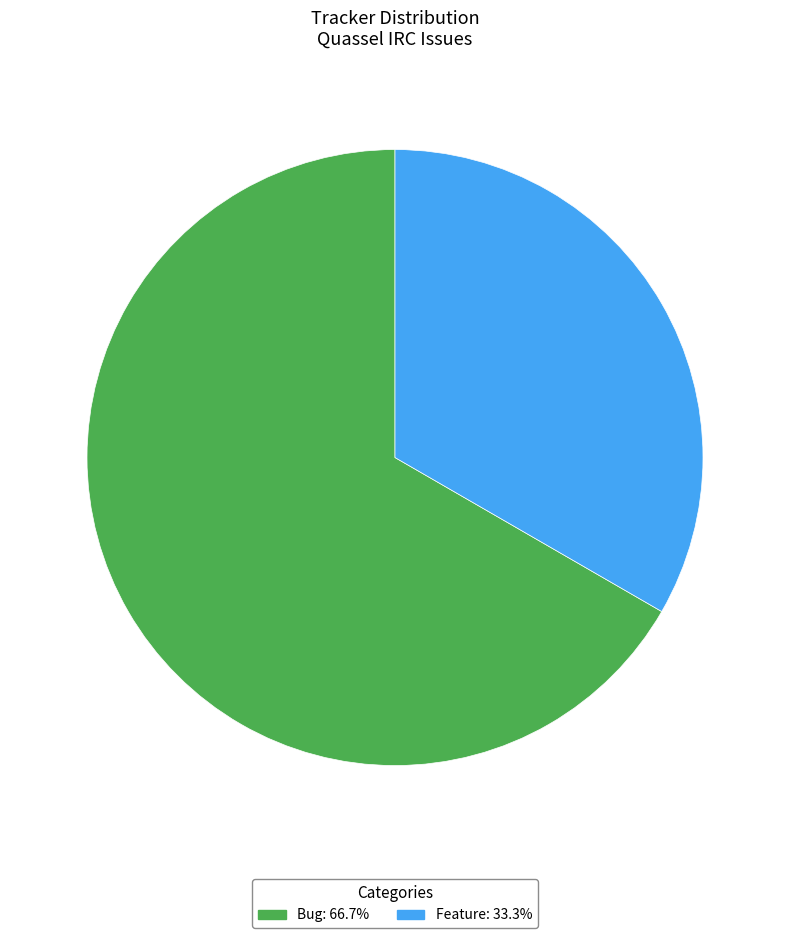

The Feature slice represents 28% of the pie. True or false?

False